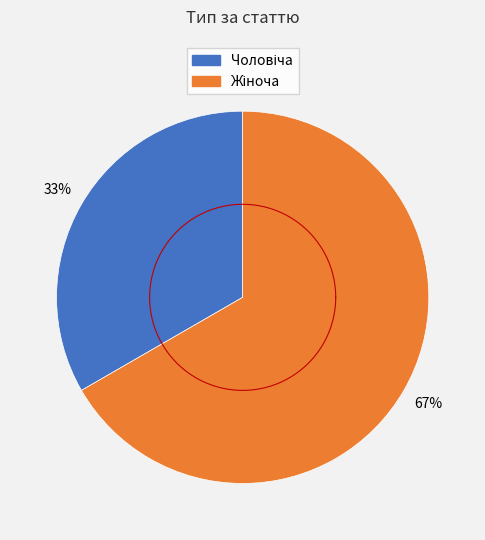

Combined, do Чоловіча and Жіноча account for over 50%?

Yes